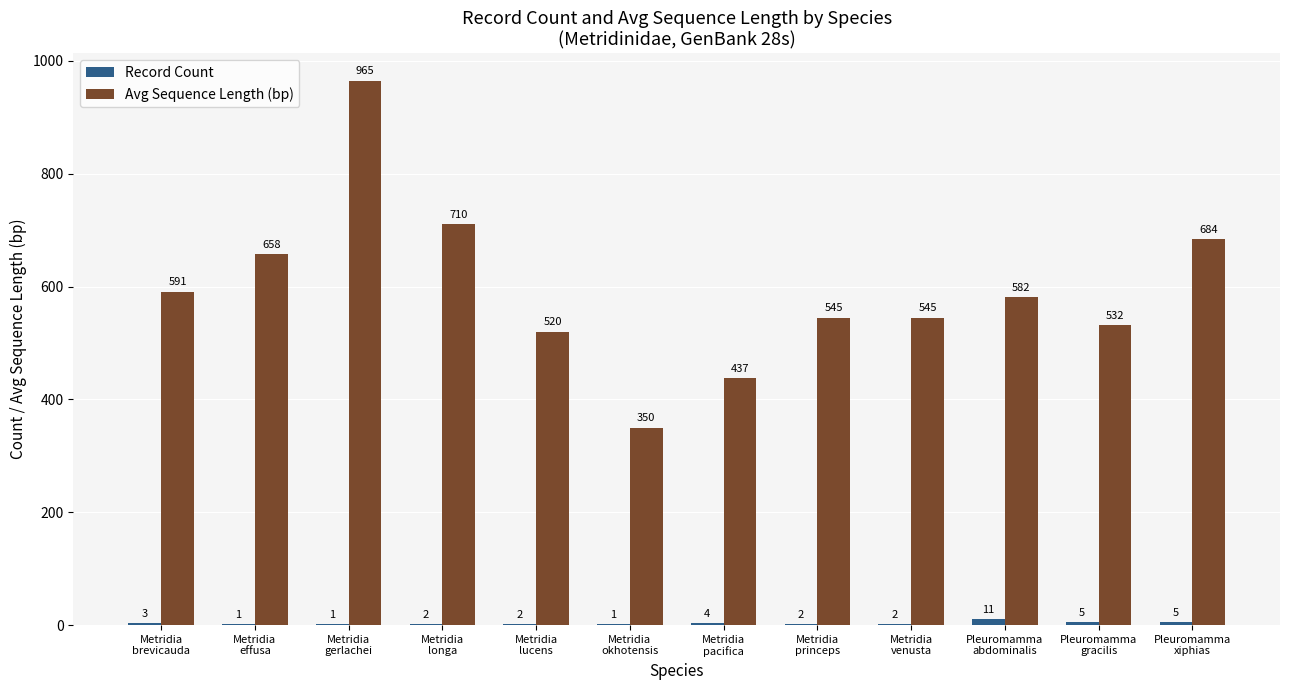

Are the bars horizontal?

No